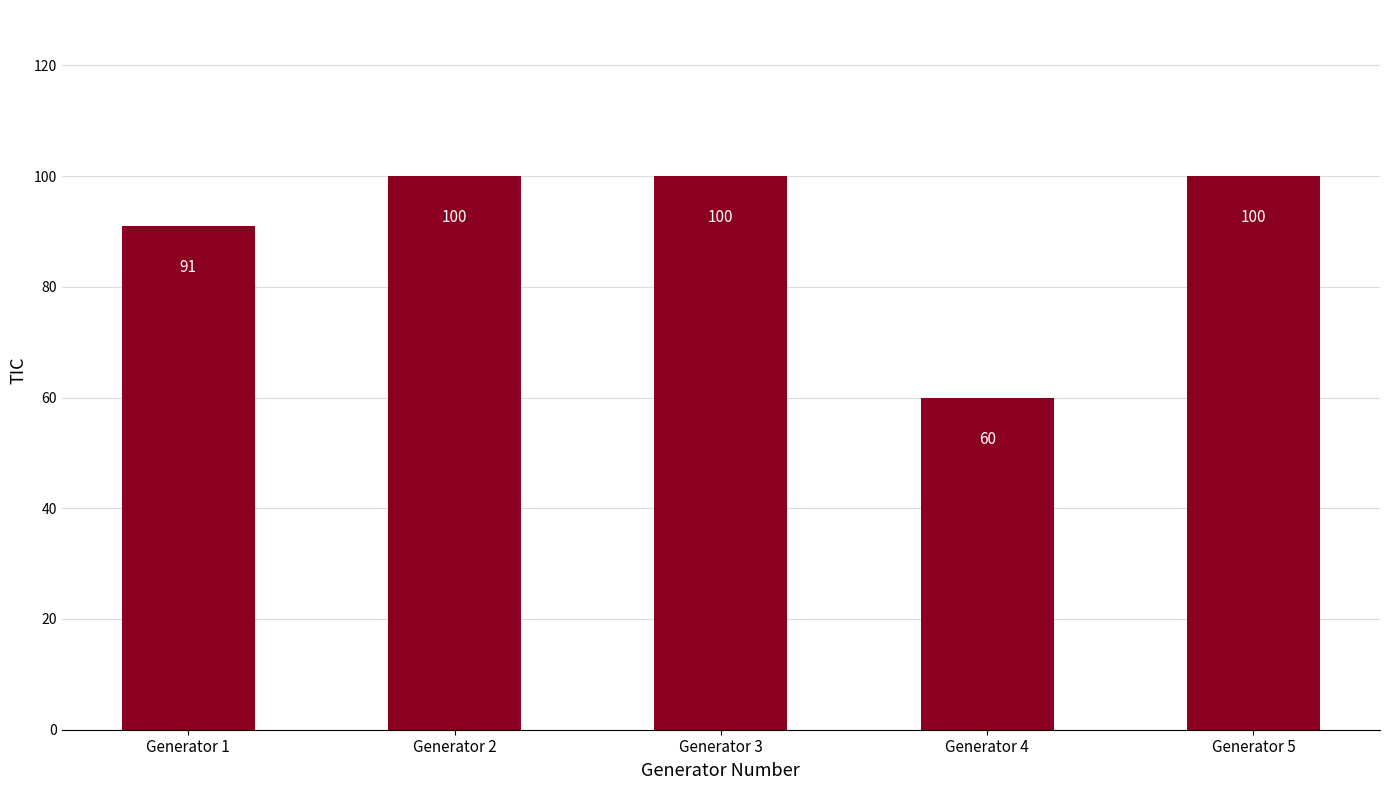

The chart shows a value of 155 at Generator 3. True or false?

False